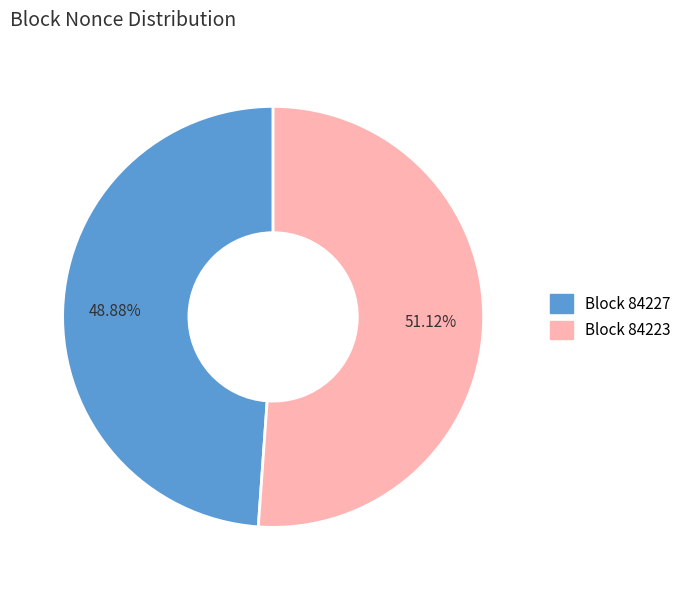

What is the largest slice in the pie chart?

Block 84223